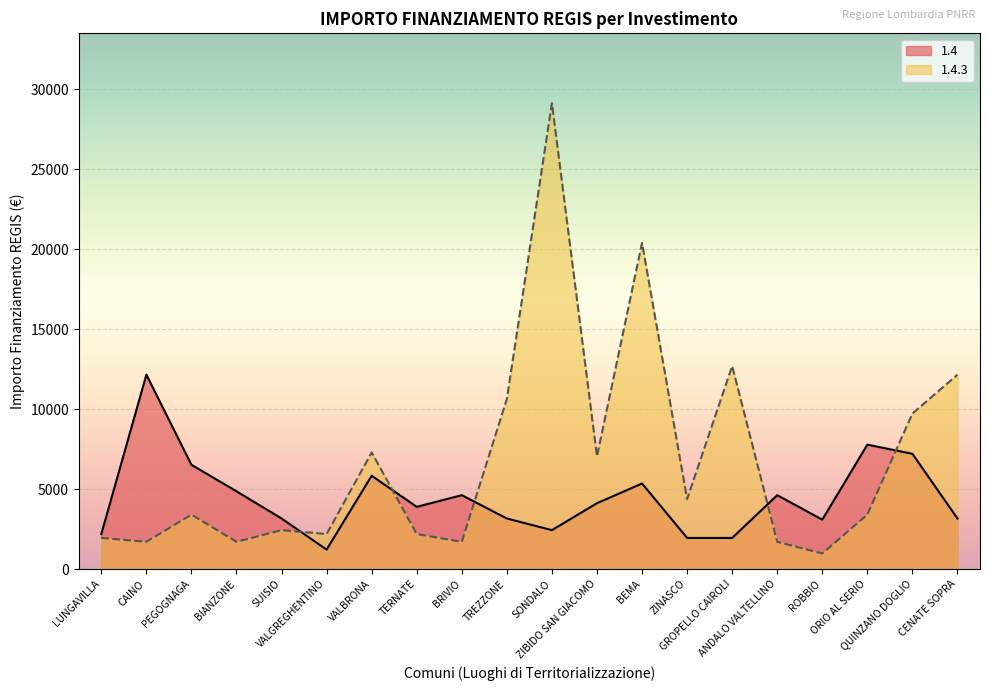

What is the smallest value displayed?

972